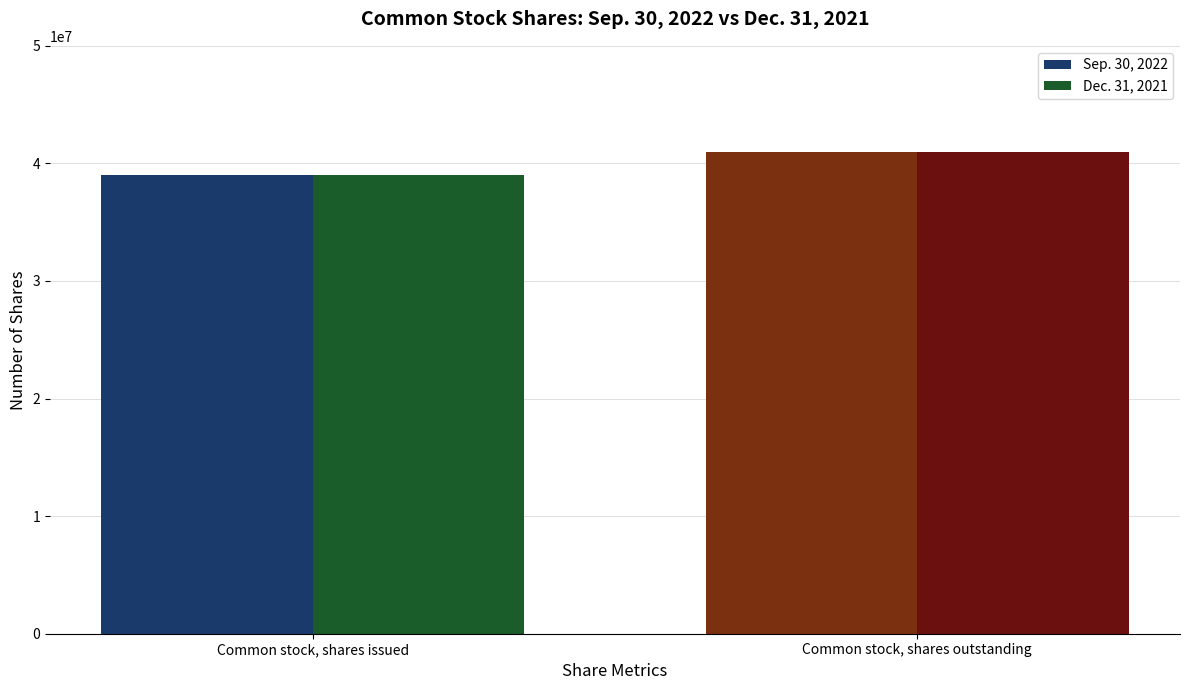

At which label does Sep. 30, 2022 reach its peak?

Common stock, shares outstanding